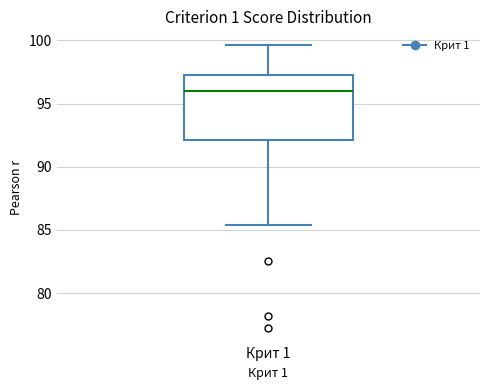

Where does the median line of the box for Крит 1 sit on the y-axis? The values are not printed on the chart, so give them approximately, as read against the axis.

96.0